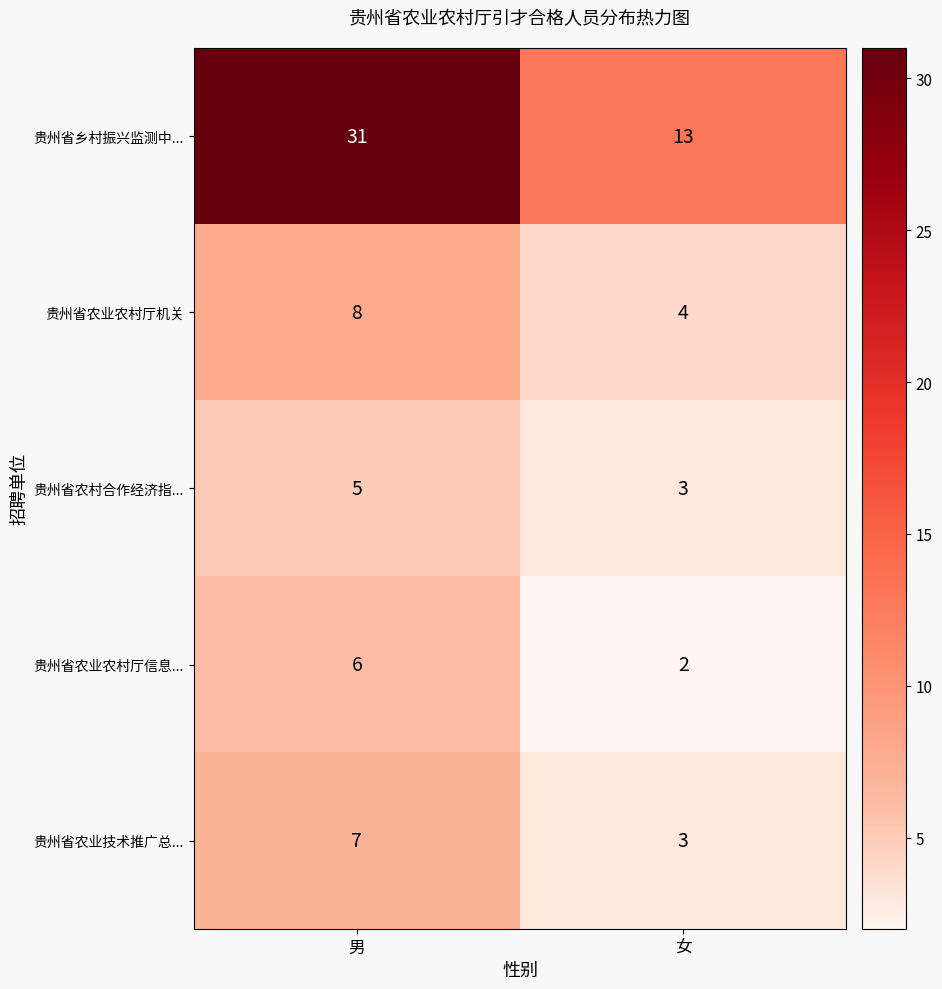

What is the difference between the 贵州省农业农村厅机关 values at 男 and 女?

4